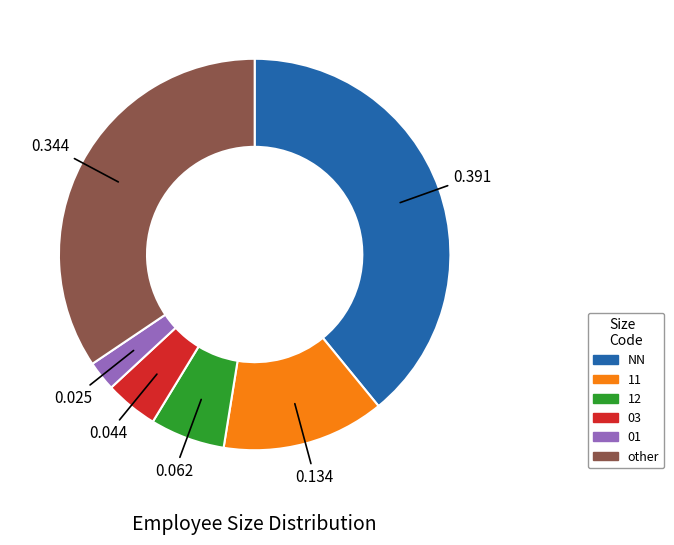

How many slices are in this pie chart?

6